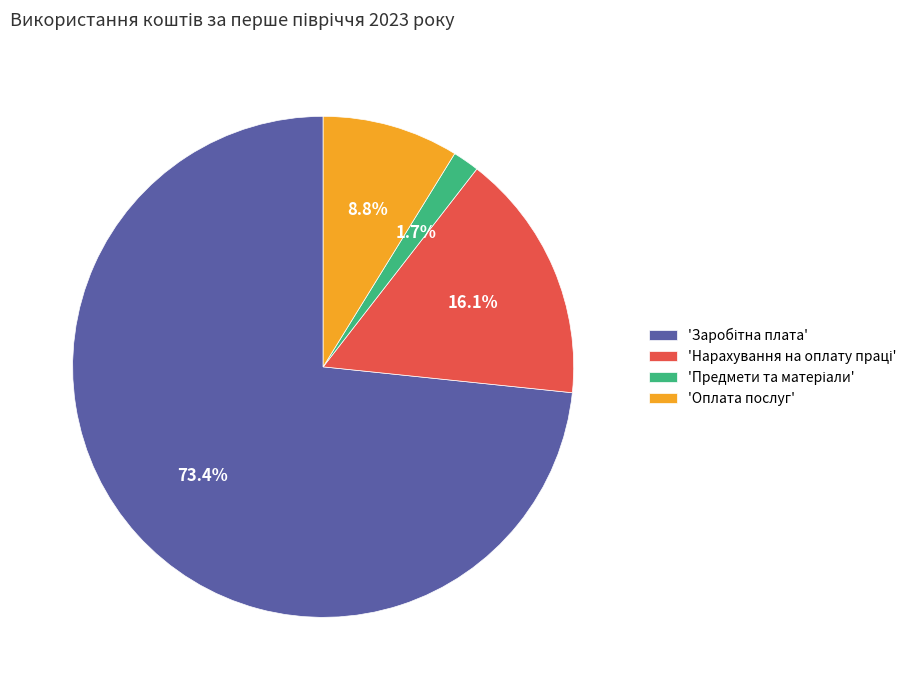

Is 'Оплата послуг' the majority of the pie?

No